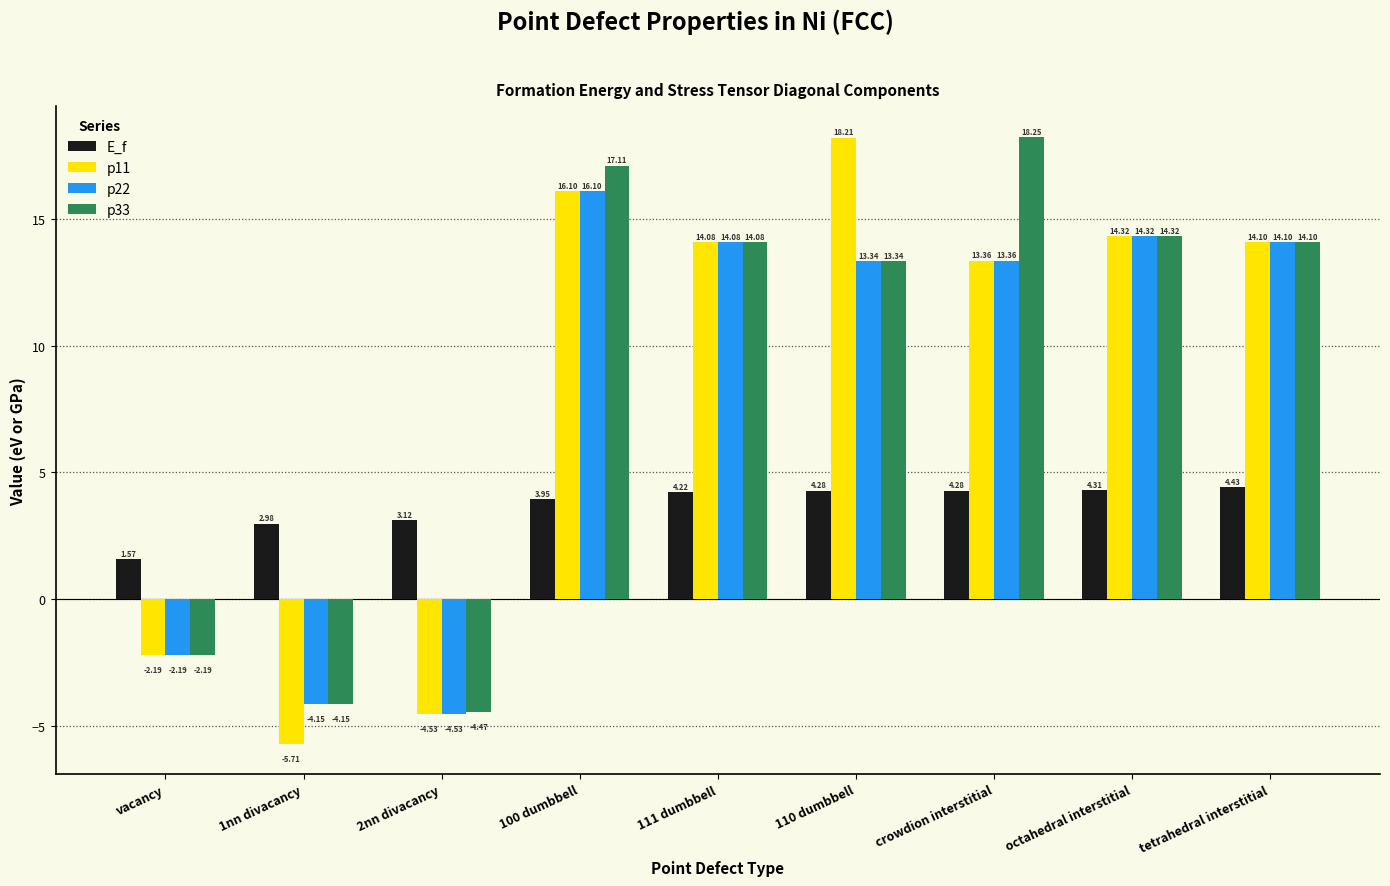

True or false: p11 has a value of -3.5 at 1nn divacancy.

False